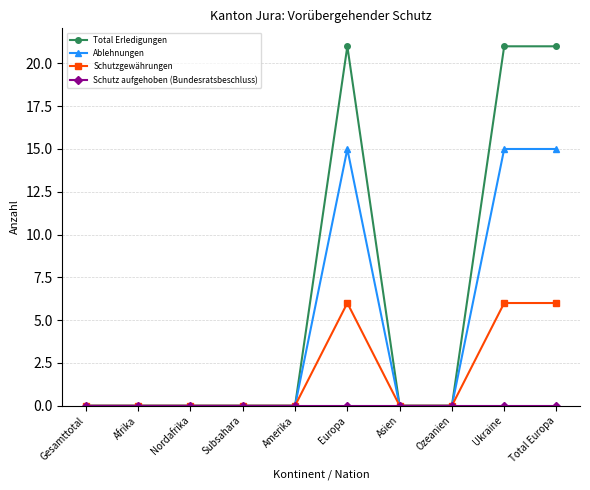

Count the number of categories in the chart.

10